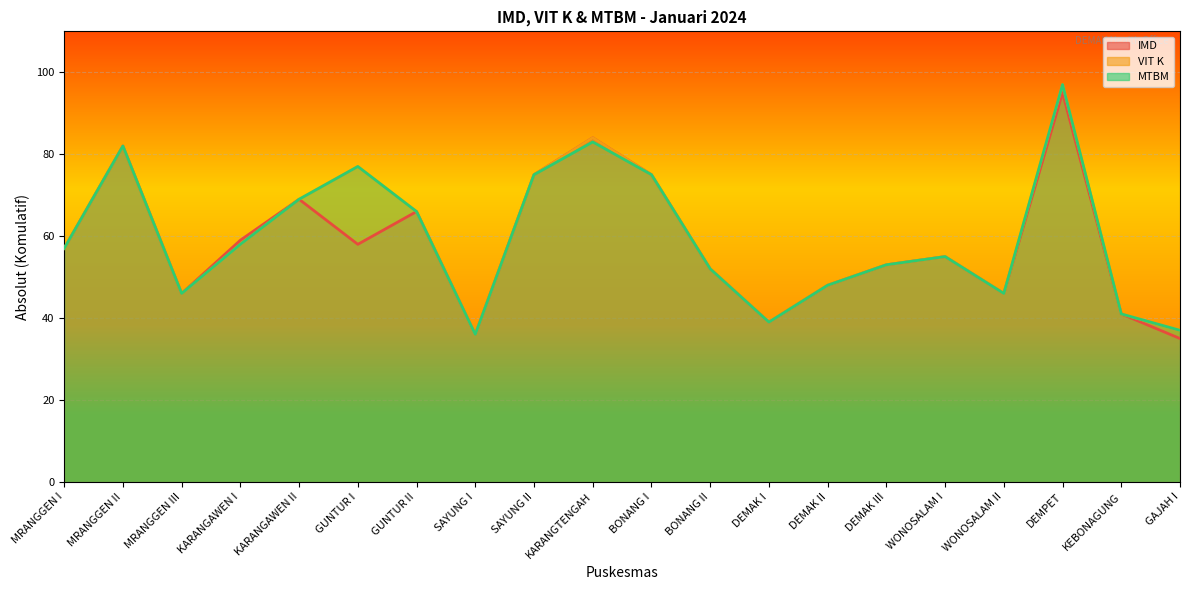

What is the value of the VIT K point at the 9th from the left?

75